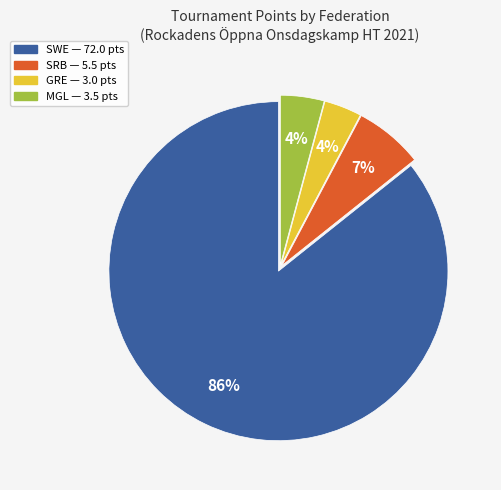

How many slices are in this pie chart?

4